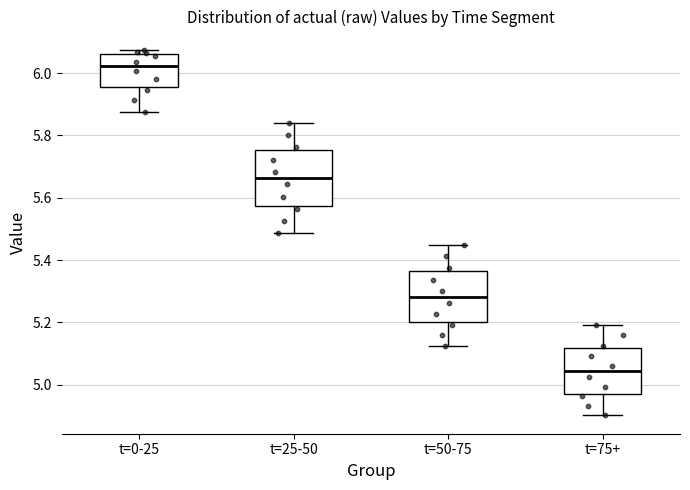

Which box has the lowest median line?

t=75+